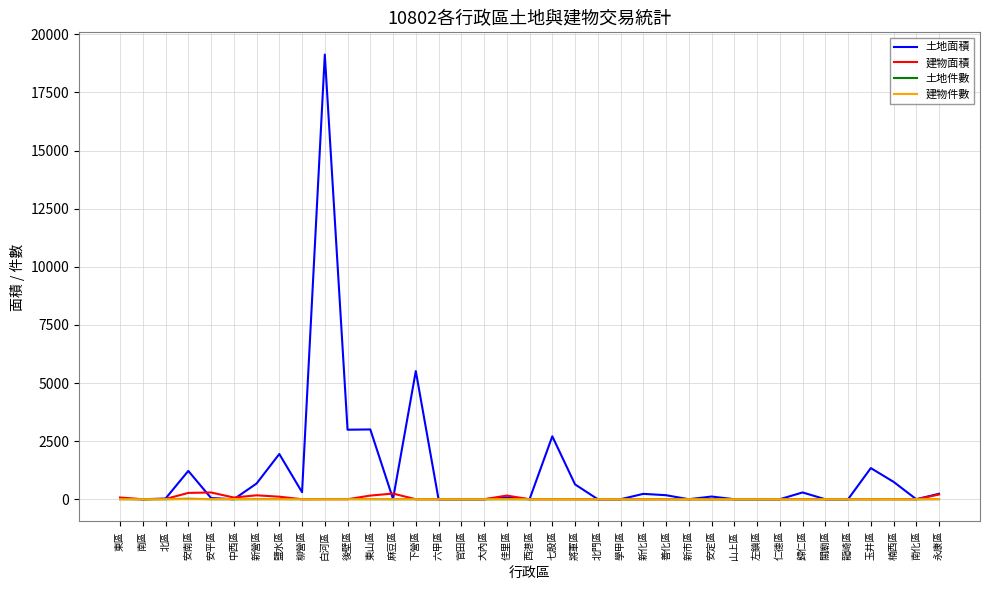

Which series has the widest spread of values?

土地面積